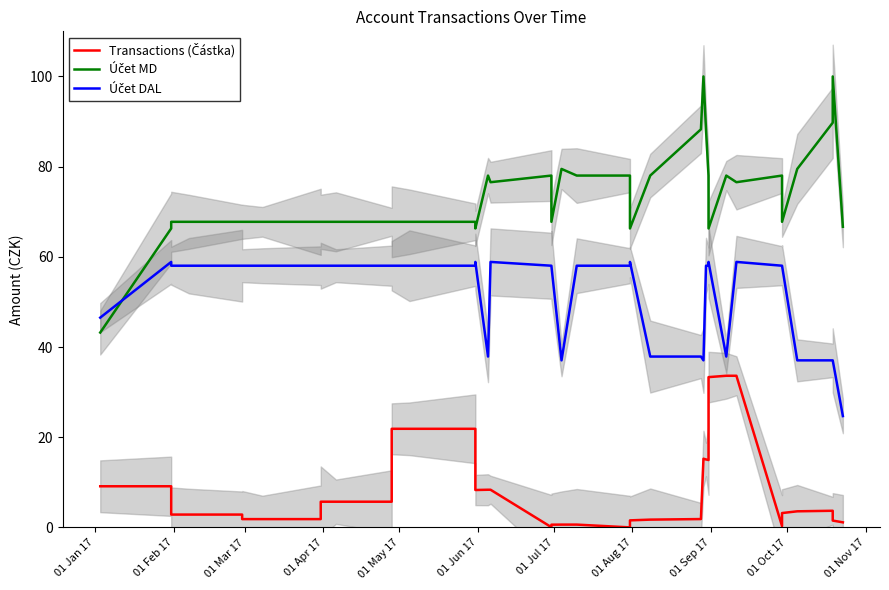

True or false: Transactions (Částka) and Účet MD intersect in this chart.

False